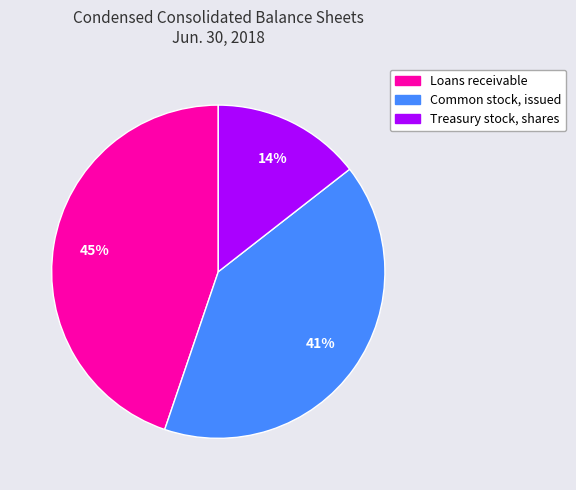

Is there a majority slice in this chart?

No